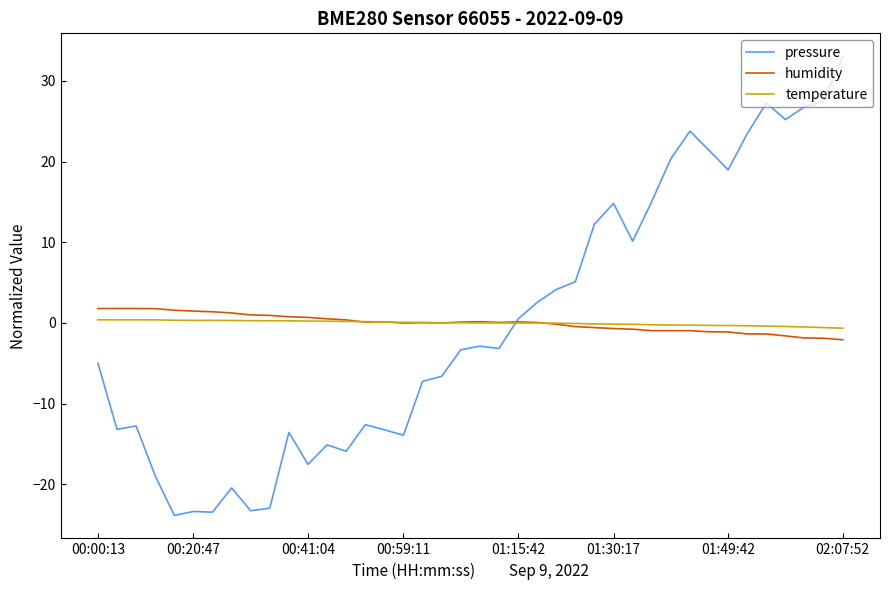

What are all the series names shown in the legend?

pressure, humidity, temperature